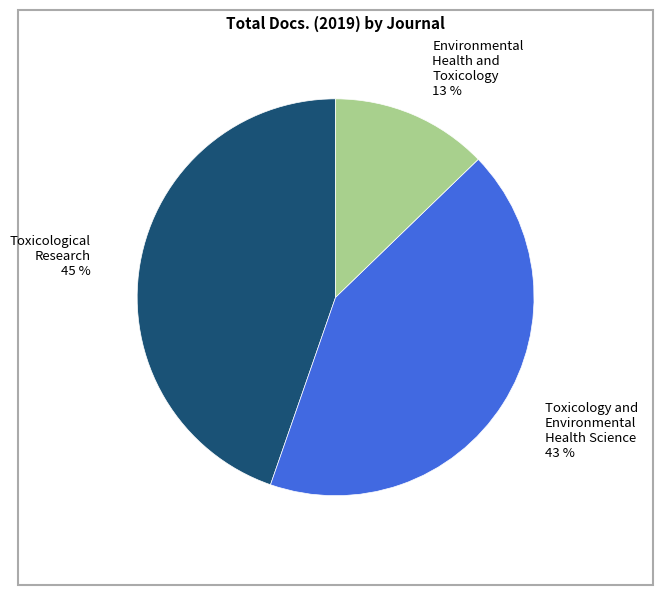

Rank the categories by value from lowest to highest.

Environmental Health and Toxicology, Toxicology and Environmental Health Science, Toxicological Research